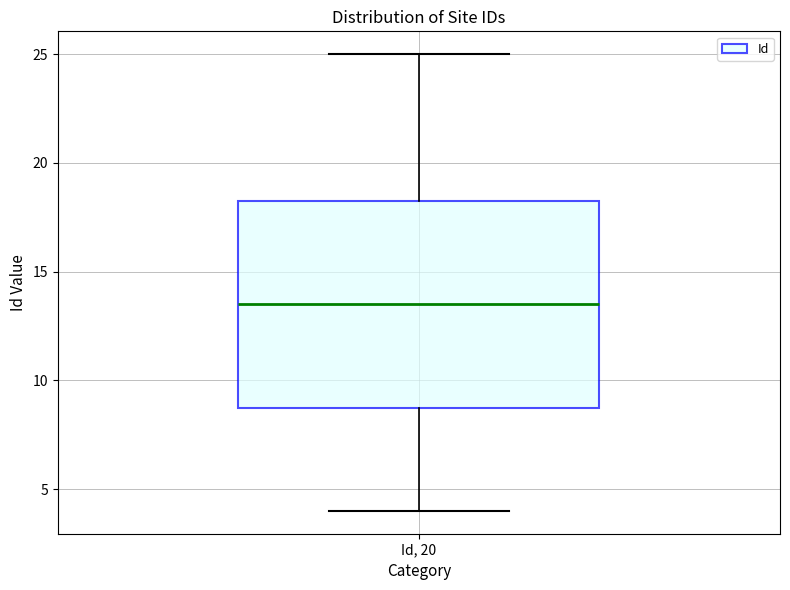

Transcribe this box plot: give where the median line is, the range the box spans, and where the two whiskers end, as read against the y-axis. The values are not printed on the chart, so give them approximately, as read against the axis.

median 13.5, box 9.0 to 18.5, whiskers 4.0 to 25.0